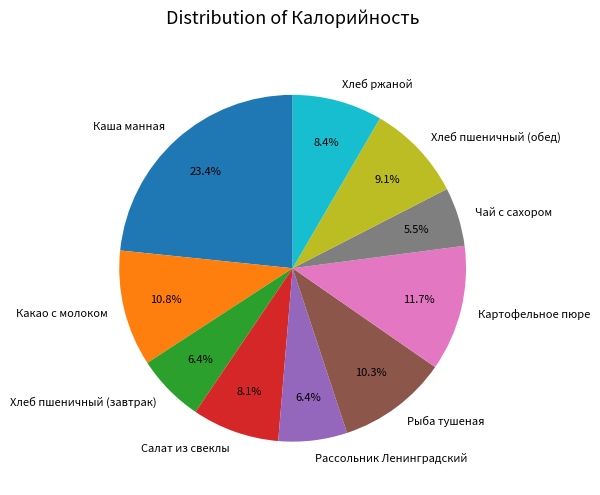

Does any single category account for the majority?

No